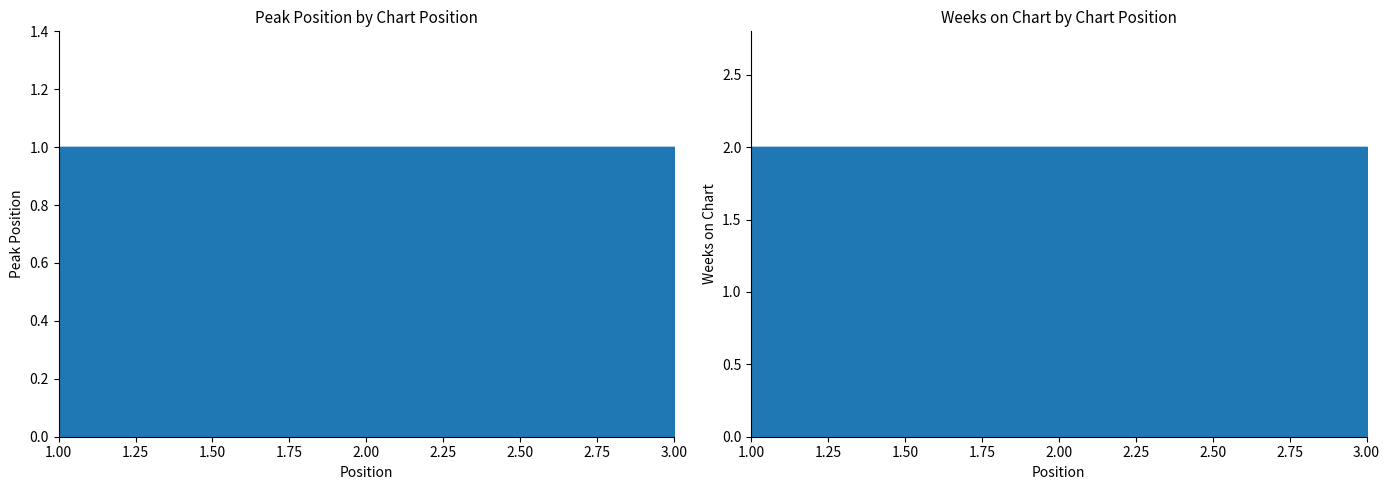

Reading left to right, extract all data points from this chart.

Peak Position: 1	1	1
Weeks on Chart: 2	2	2